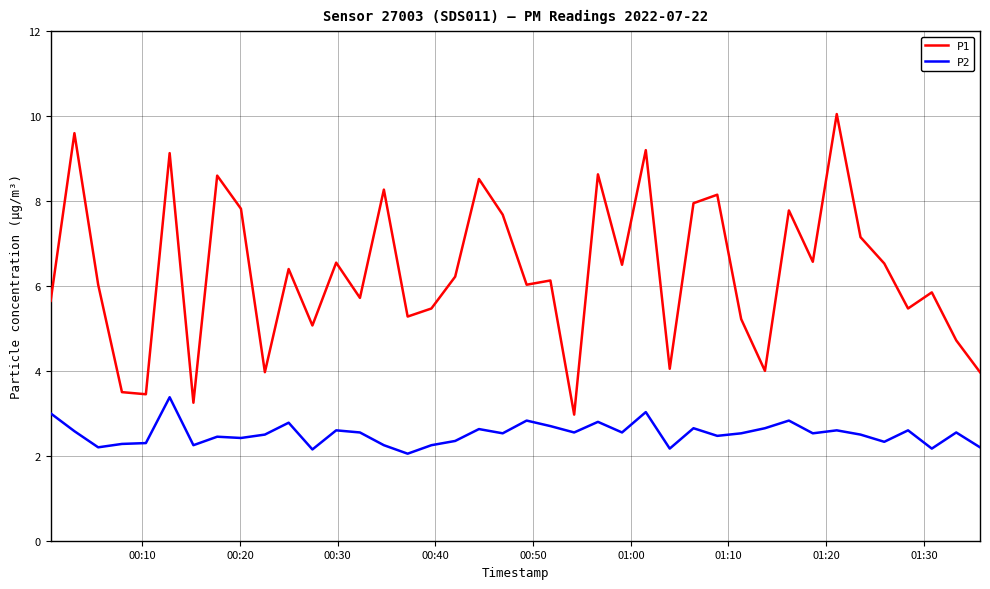

Which series has the largest total across all categories?

P1